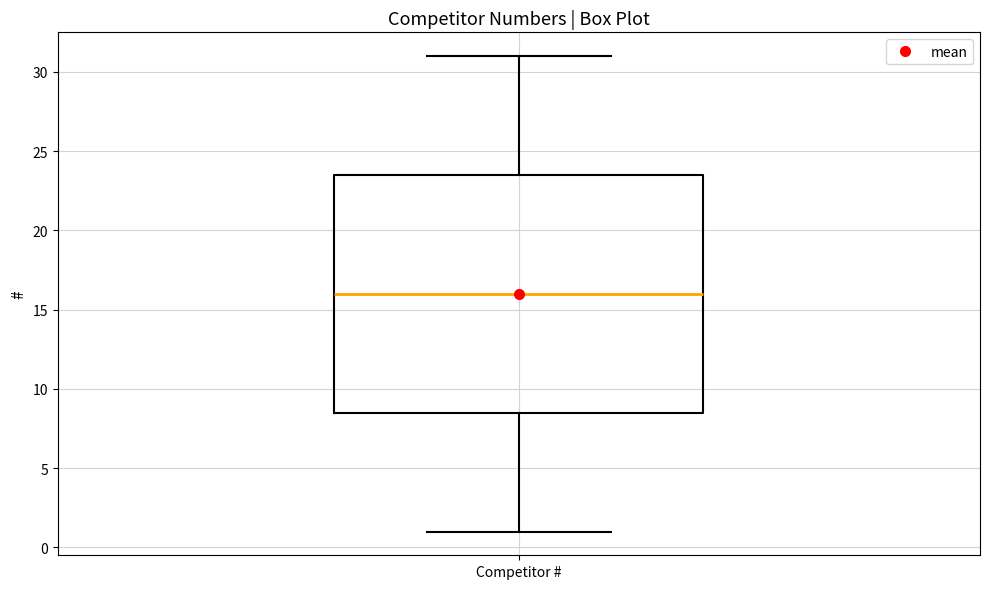

Read this box plot against the y-axis: the position of the median line, the range covered by the box, and the ends of both whiskers. The values are not printed on the chart, so give them approximately, as read against the axis.

median 16.0, box 8.5 to 23.5, whiskers 1.0 to 31.0